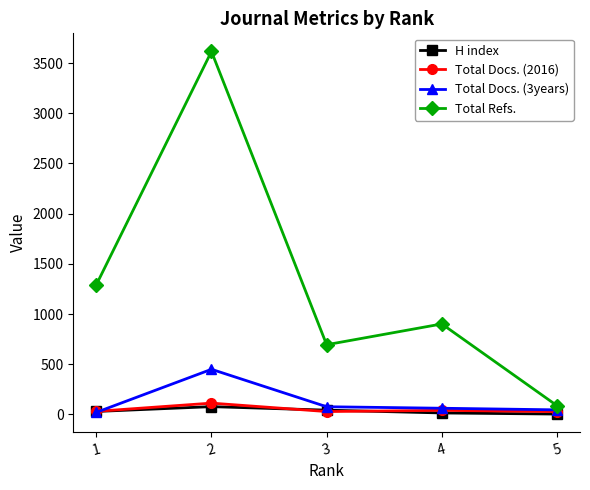

What is the value of the H index point at the 3rd from the left?

42